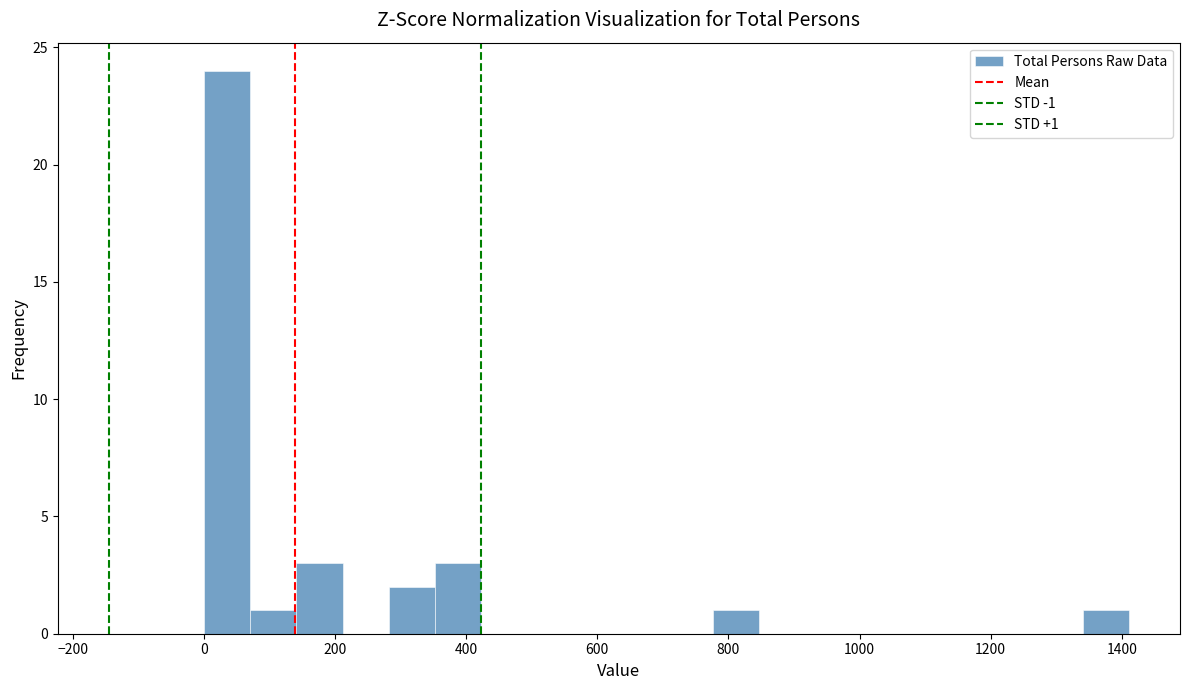

Around what value on the x-axis is the tallest bar? Give the approximate position of its centre, as read against the axis.

40